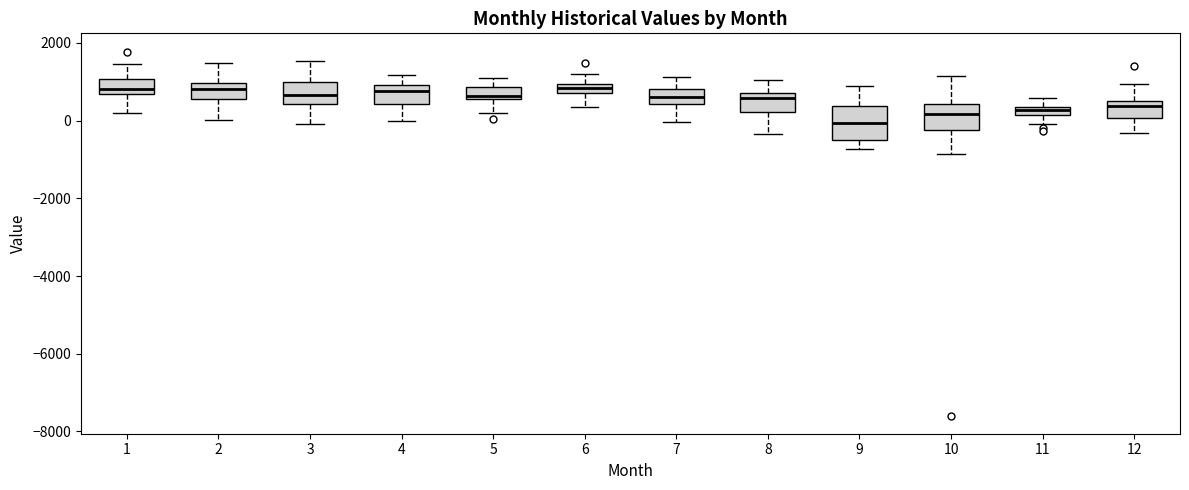

Where is the upper edge of the box at x = 4 on the y-axis? The values are not printed on the chart, so give them approximately, as read against the axis.

1000